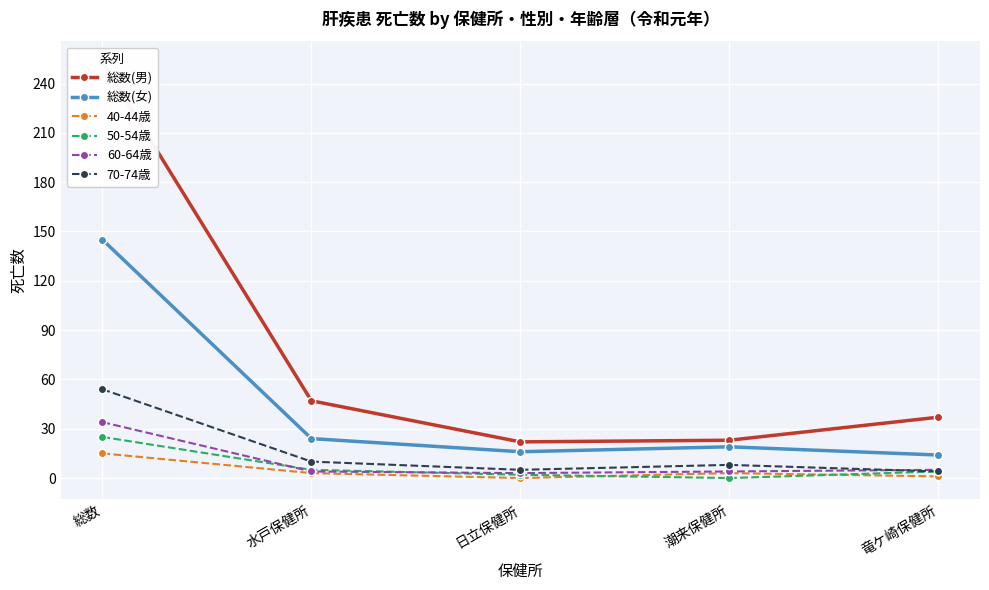

How many values in the 総数(女) series exceed 19?

2